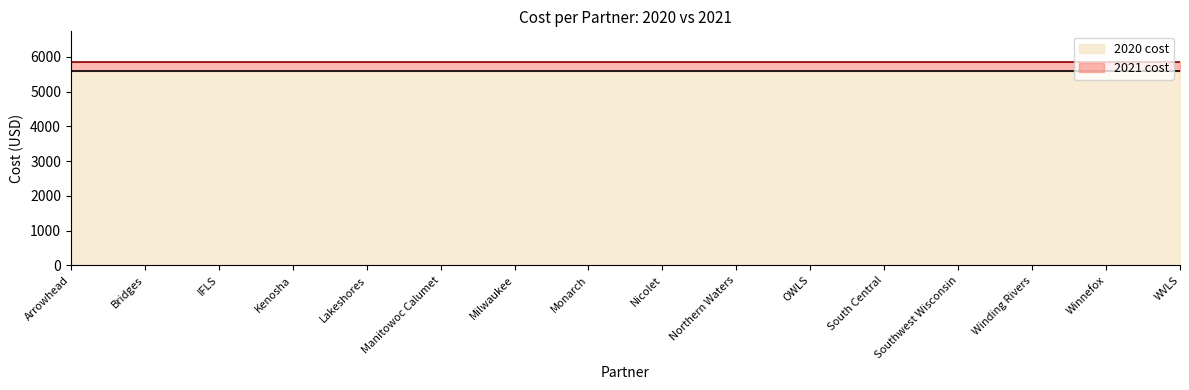

Reading left to right, list all the values displayed in this chart.

2021 cost: 5854.7	5854.7	5854.7	5854.7	5854.7	5854.7	5854.7	5854.7	5854.7	5854.7	5854.7	5854.7	5854.7	5854.7	5854.7	5854.7
2020 cost: 5605.0	5605.0	5605.0	5605.0	5605.0	5605.0	5605.0	5605.0	5605.0	5605.0	5605.0	5605.0	5605.0	5605.0	5605.0	5605.0